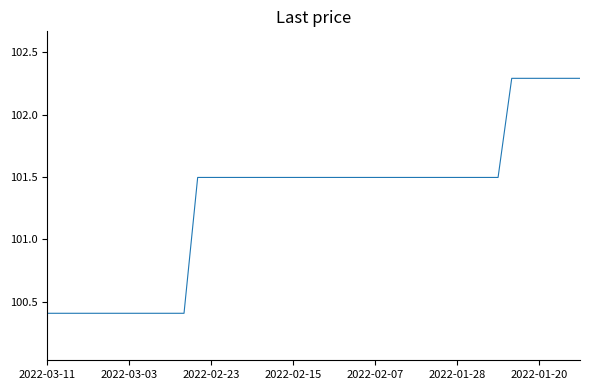

What is the greatest value displayed?

102.3